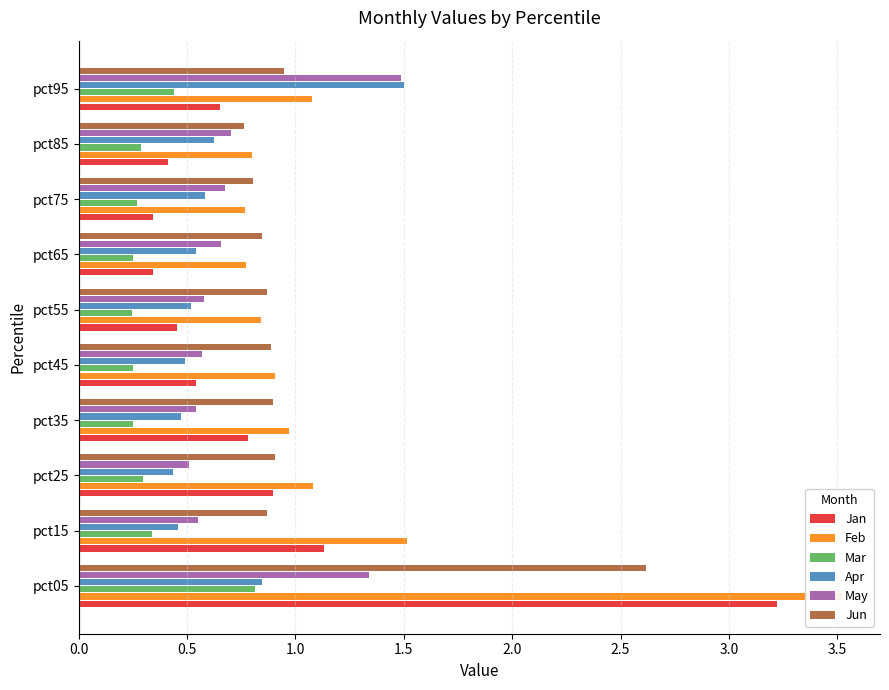

True or false: Apr has a value of 0.2 at pct55.

False